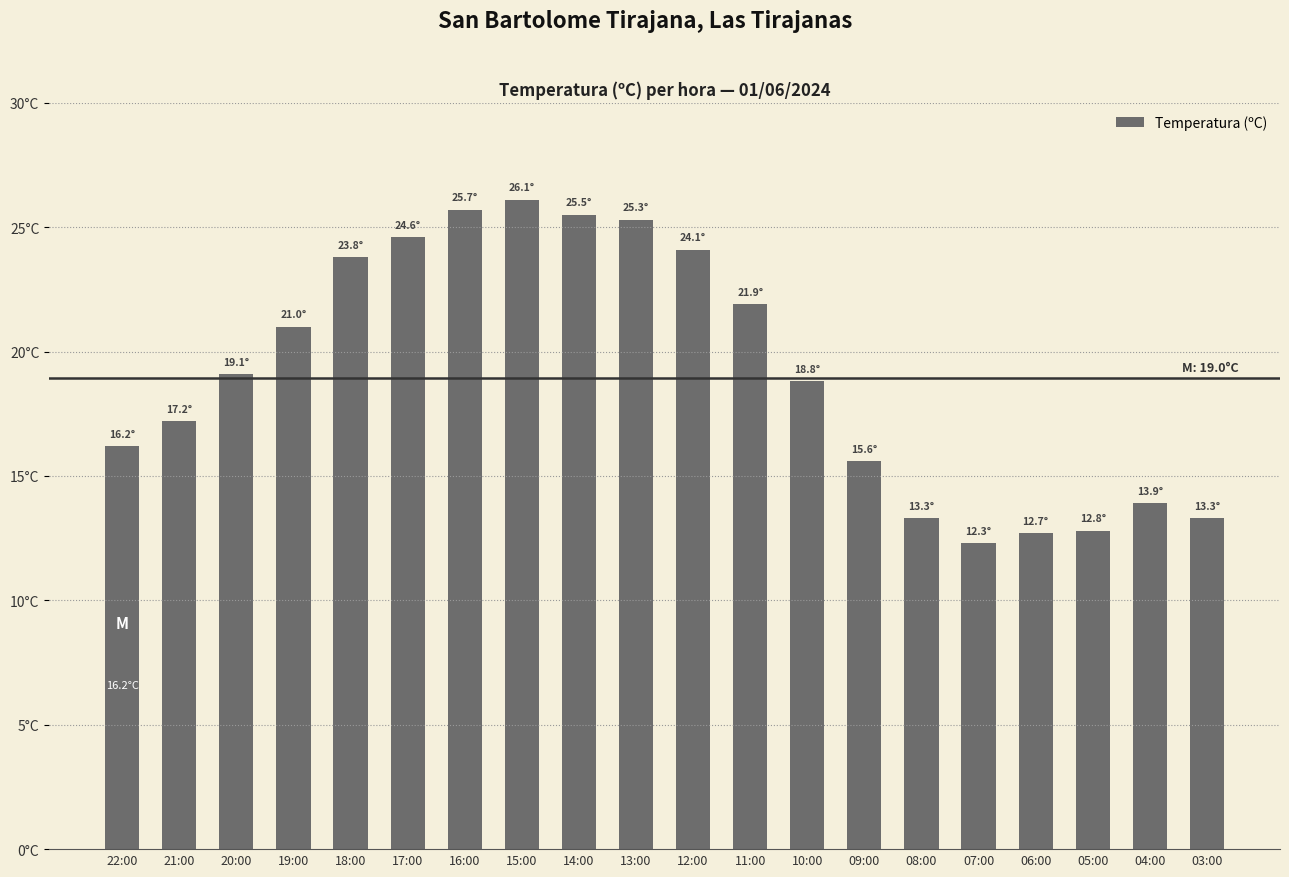

Rank the categories by value from highest to lowest.

15:00, 16:00, 14:00, 13:00, 17:00, 12:00, 18:00, 11:00, 19:00, 20:00, 10:00, 21:00, 22:00, 09:00, 04:00, 08:00, 03:00, 05:00, 06:00, 07:00